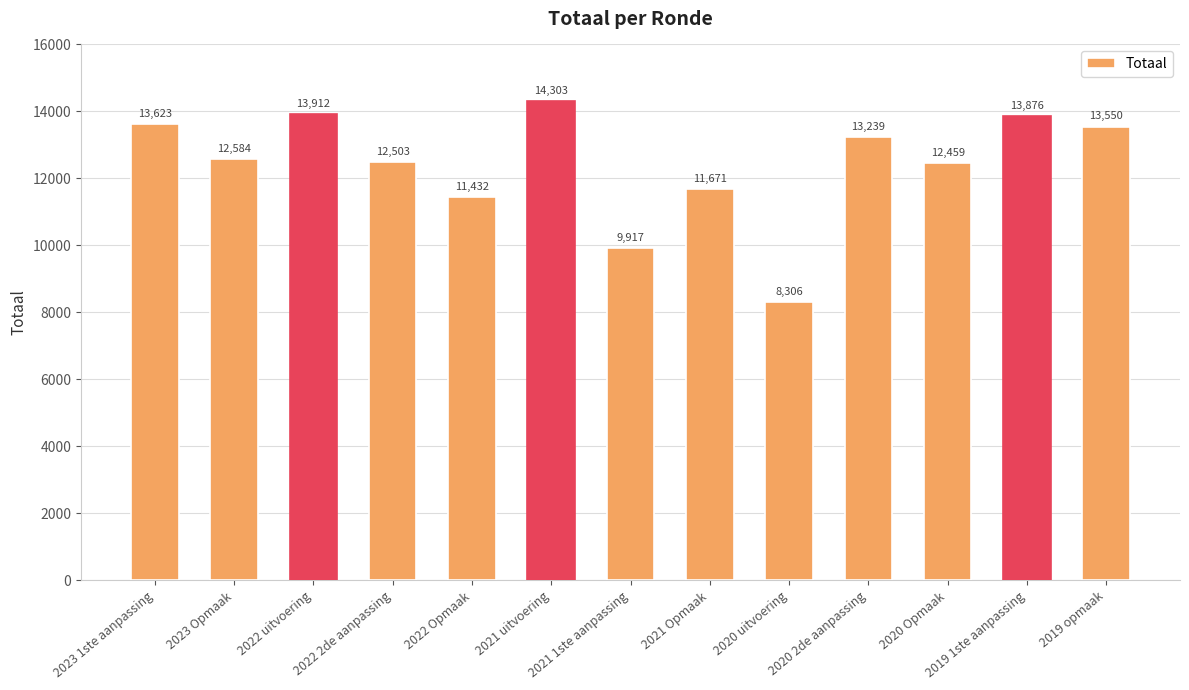

At which category does the chart reach its minimum across all series?

2020 uitvoering